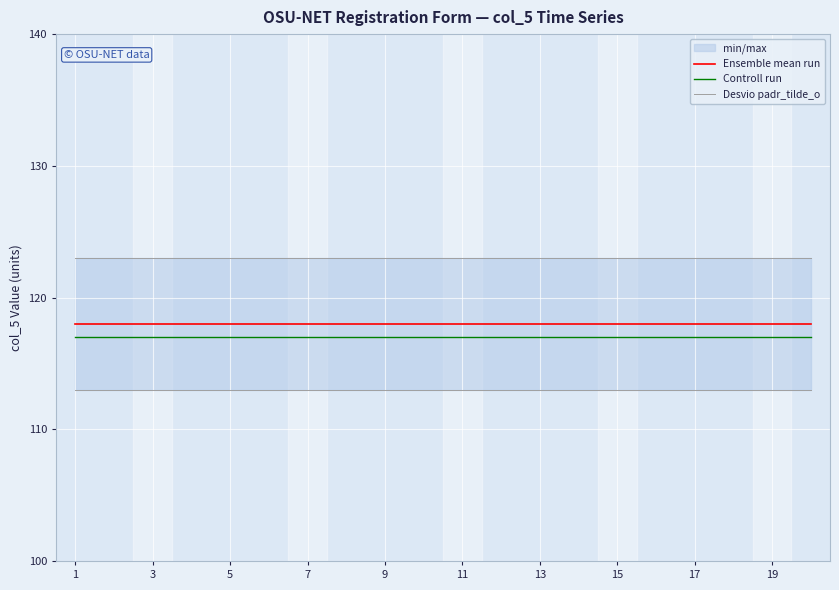

Reading right to left, transcribe all the data shown in this chart.

Ensemble mean run: 118	118	118	118	118	118	118	118	118	118	118	118	118	118	118	118	118	118	118	118
Controll run: 117	117	117	117	117	117	117	117	117	117	117	117	117	117	117	117	117	117	117	117
Desvio padr_tilde_o: 123	123	123	123	123	123	123	123	123	123	123	123	123	123	123	123	123	123	123	123